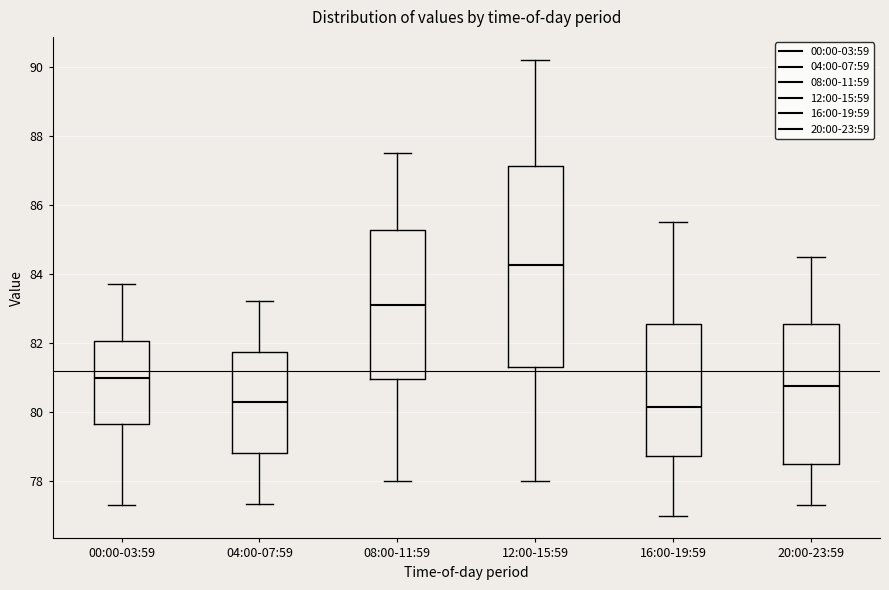

Reading left to right, transcribe this box plot: for each box, give where its median line is, the range the box spans, and where its two whiskers end, as read against the y-axis. The values are not printed on the chart, so give them approximately, as read against the axis.

00:00-03:59: median 81.0, box 79.6 to 82.0, whiskers 77.4 to 83.8
04:00-07:59: median 80.2, box 78.8 to 81.8, whiskers 77.4 to 83.2
08:00-11:59: median 83.2, box 81.0 to 85.2, whiskers 78.0 to 87.6
12:00-15:59: median 84.2, box 81.4 to 87.2, whiskers 78.0 to 90.2
16:00-19:59: median 80.2, box 78.8 to 82.6, whiskers 77.0 to 85.6
20:00-23:59: median 80.8, box 78.6 to 82.6, whiskers 77.4 to 84.6